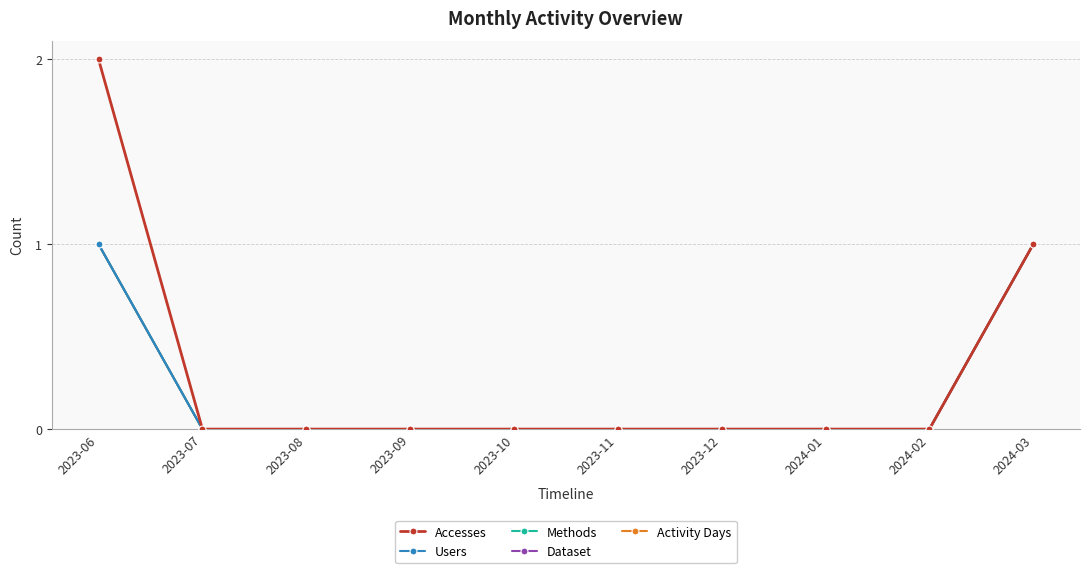

Does the chart have visible grid lines?

Yes